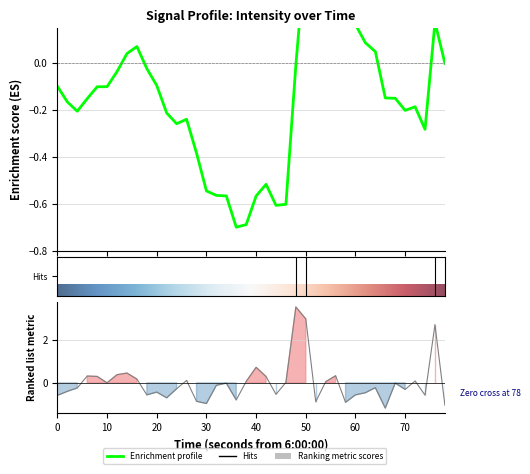

The chart shows a value of -0.2 at 20. True or false?

True